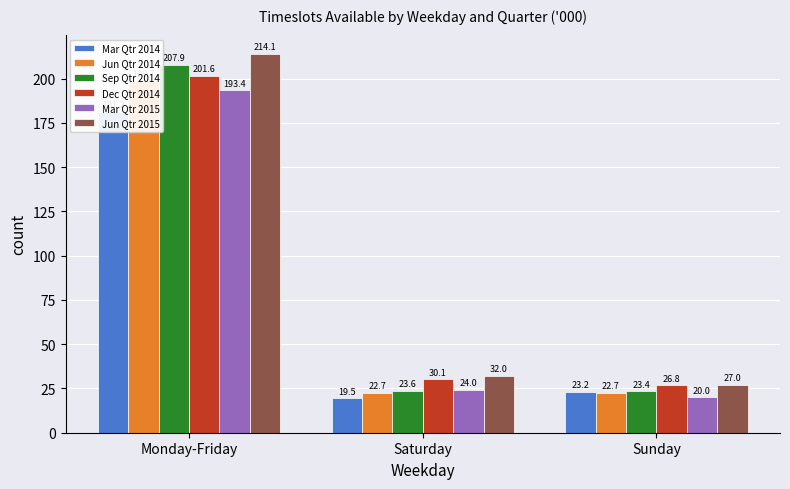

Rank the series by their maximum value, from lowest to highest.

Mar Qtr 2014, Mar Qtr 2015, Jun Qtr 2014, Dec Qtr 2014, Sep Qtr 2014, Jun Qtr 2015